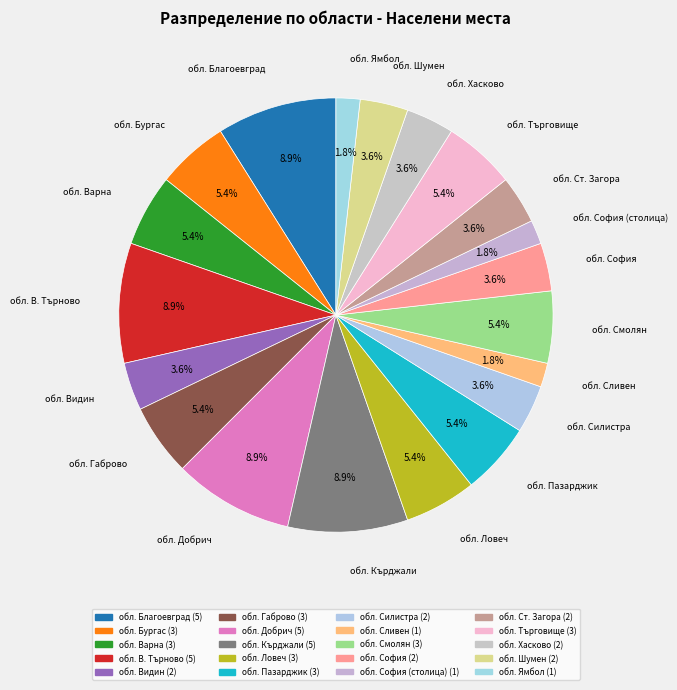

How many segments does this pie chart have?

20